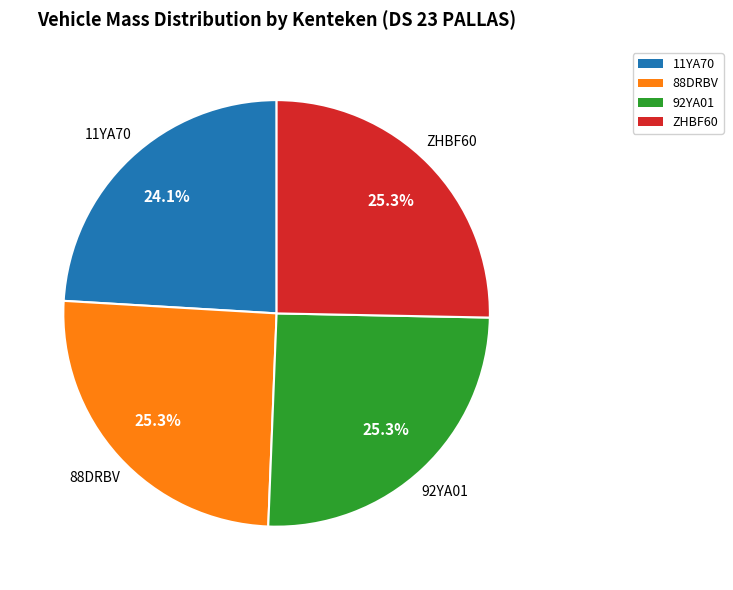

To the nearest percent, what portion does 92YA01 represent?

25%